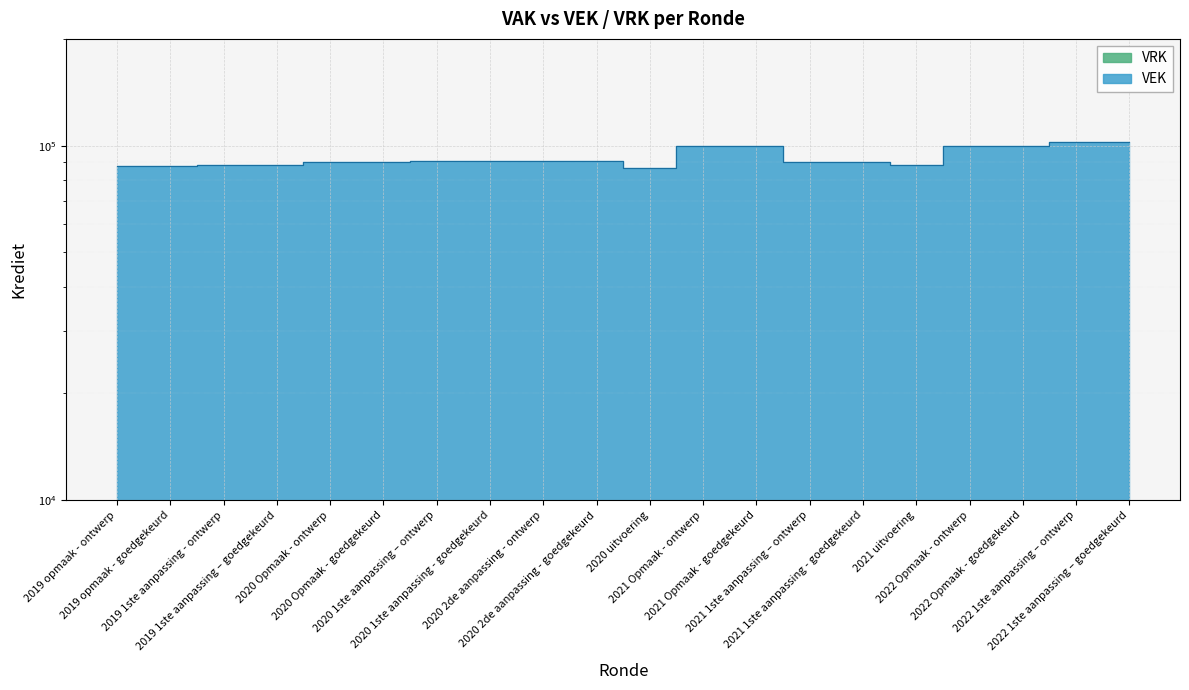

Reading left to right, list all the values displayed in this chart.

87531	87531	88335	88335	89925	89925	90595	90595	90595	90595	86561	99682	99682	89884	89884	88202	99895	99895	102431	102431